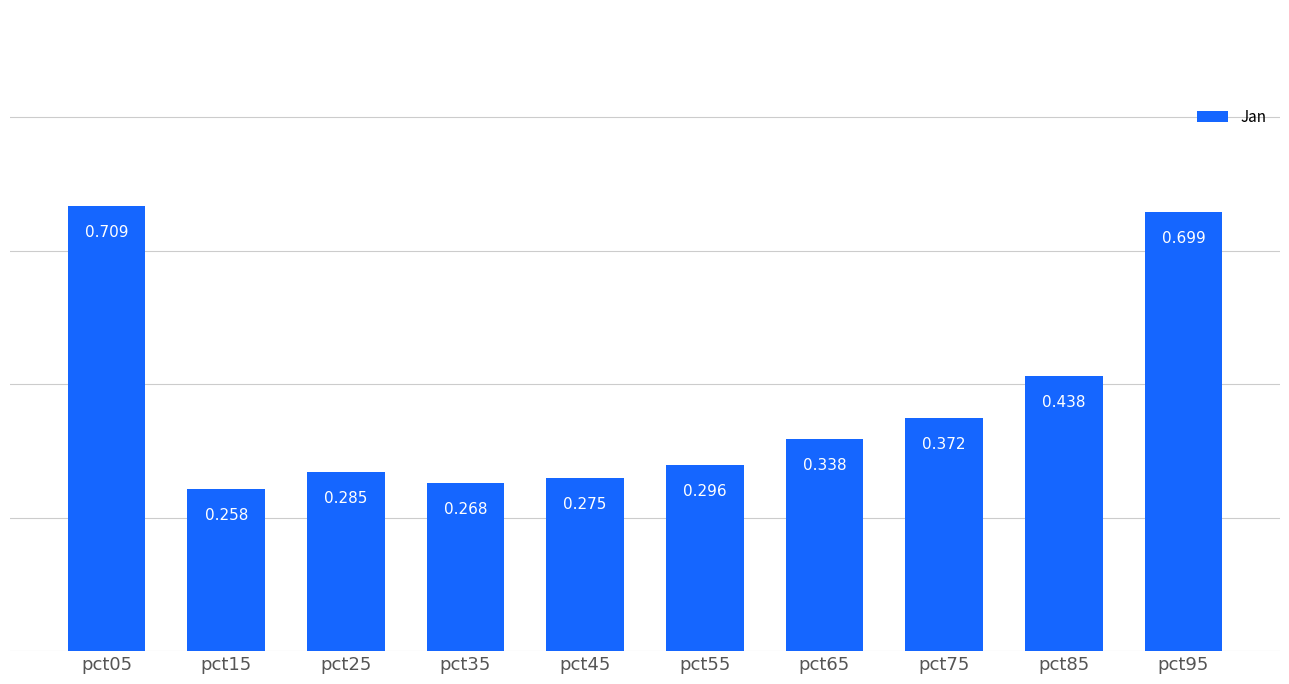

Which label corresponds to the smallest value in the chart?

pct15